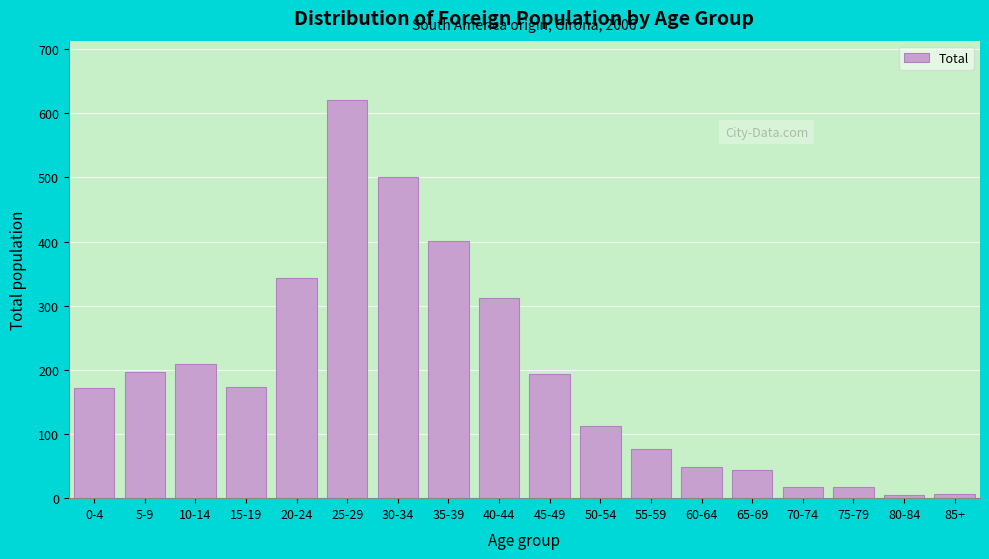

Is it true that the value at 50-54 is 73?

False